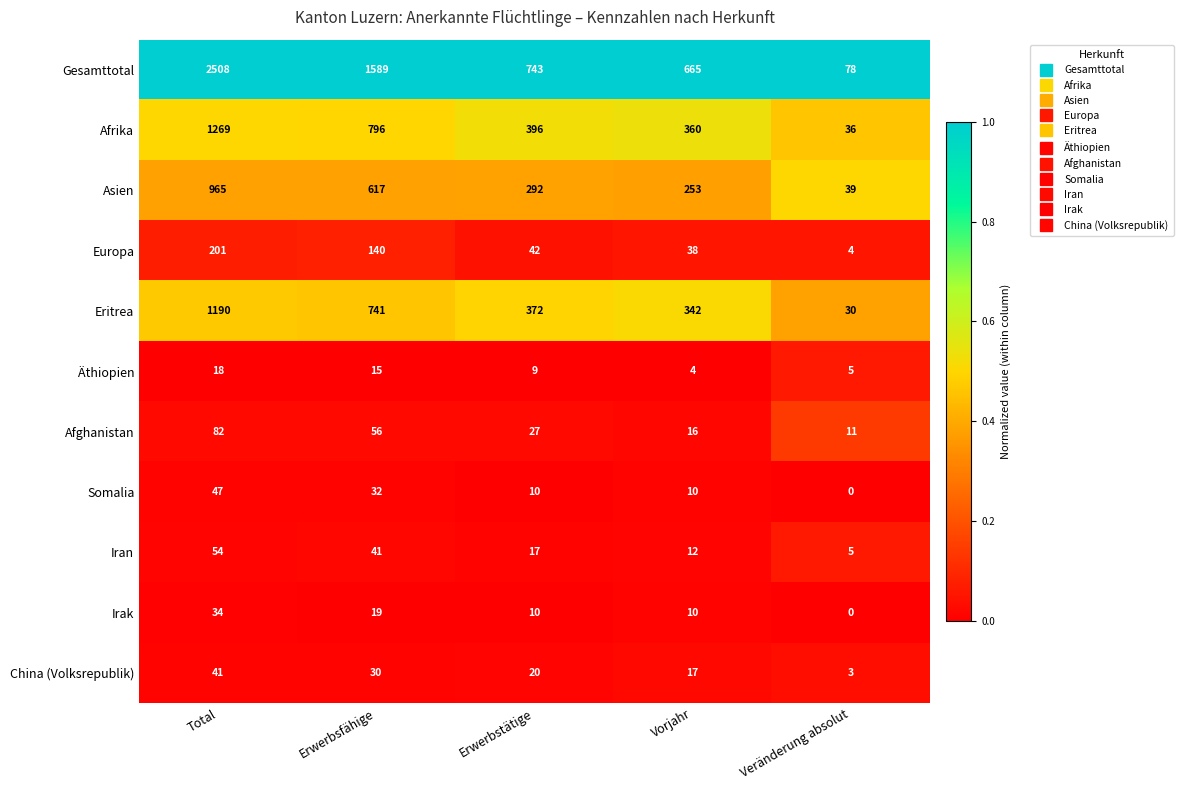

Where is Europa nearest to the value 102?

Erwerbsfähige